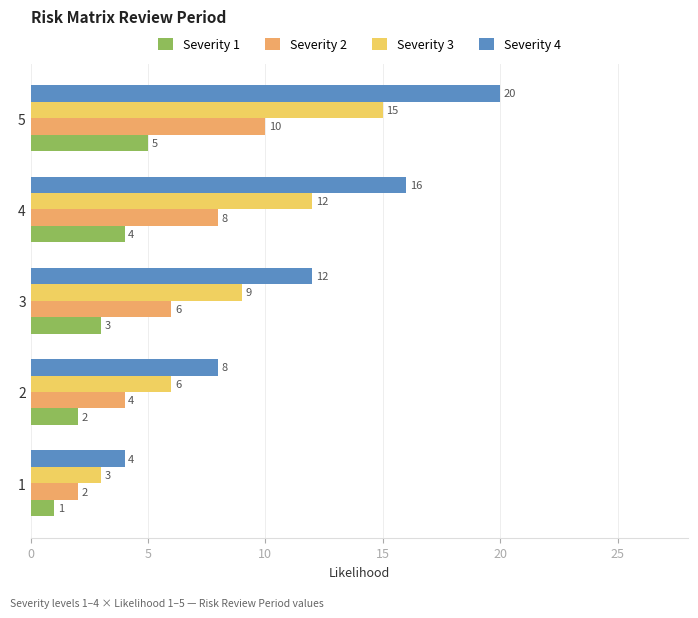

The value of Severity 1 at 3 is 3. True or false?

True